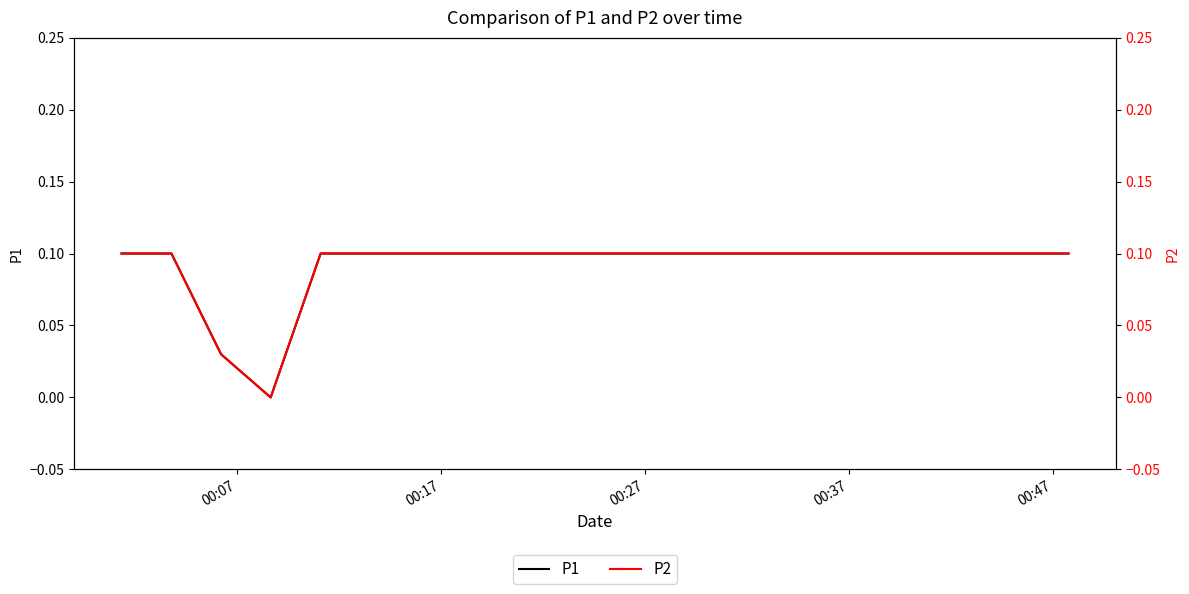

The value of P2 at 10 is 0.0. True or false?

False